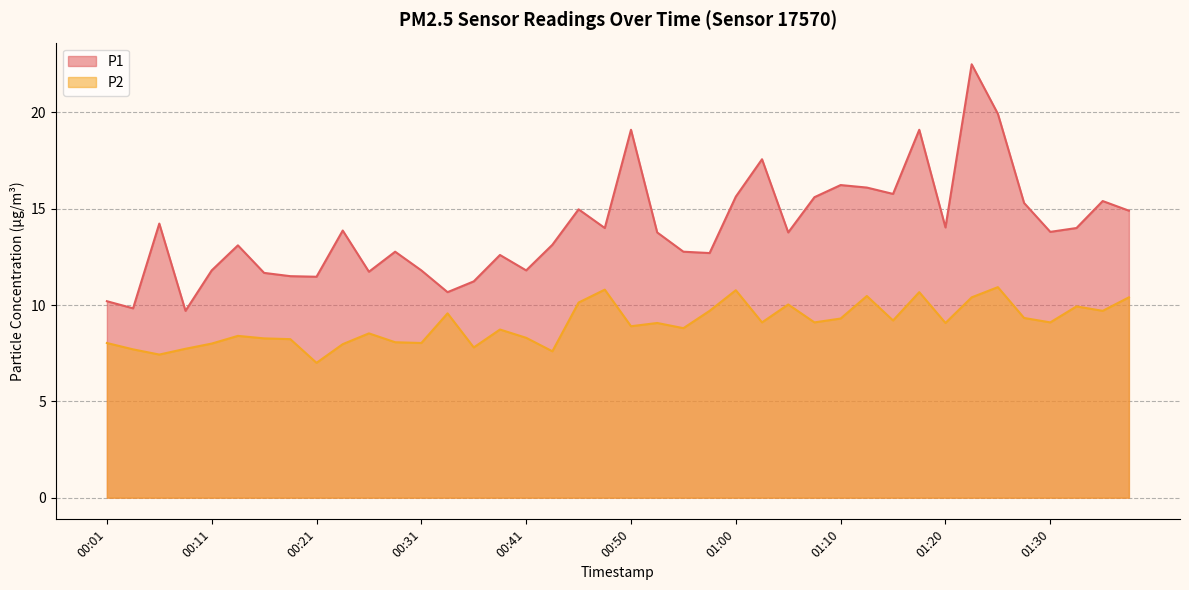

What are all the series names shown in the legend?

P1, P2